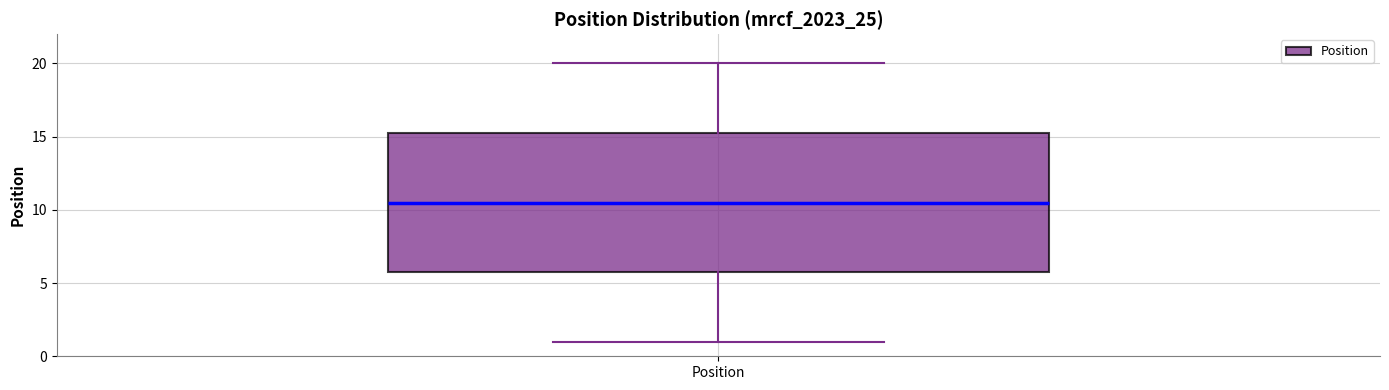

Transcribe this box plot: give where the median line is, the range the box spans, and where the two whiskers end, as read against the y-axis. The values are not printed on the chart, so give them approximately, as read against the axis.

median 10.5, box 6.0 to 15.5, whiskers 1.0 to 20.0